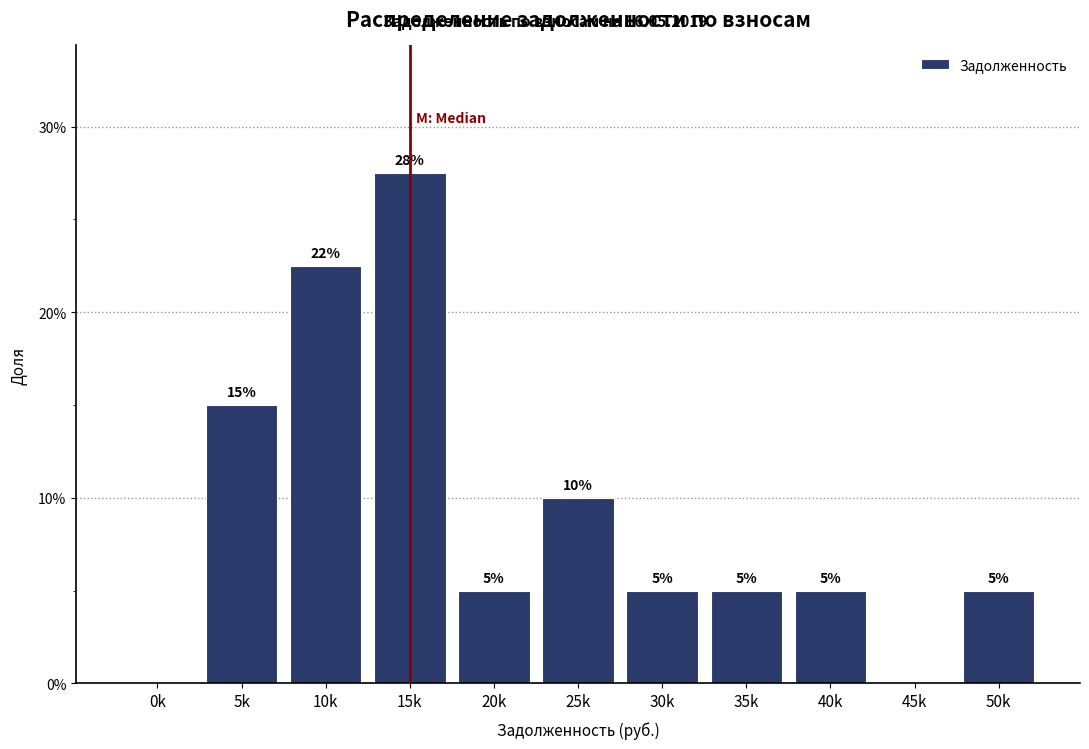

At which label is the value closest to 13?

5k